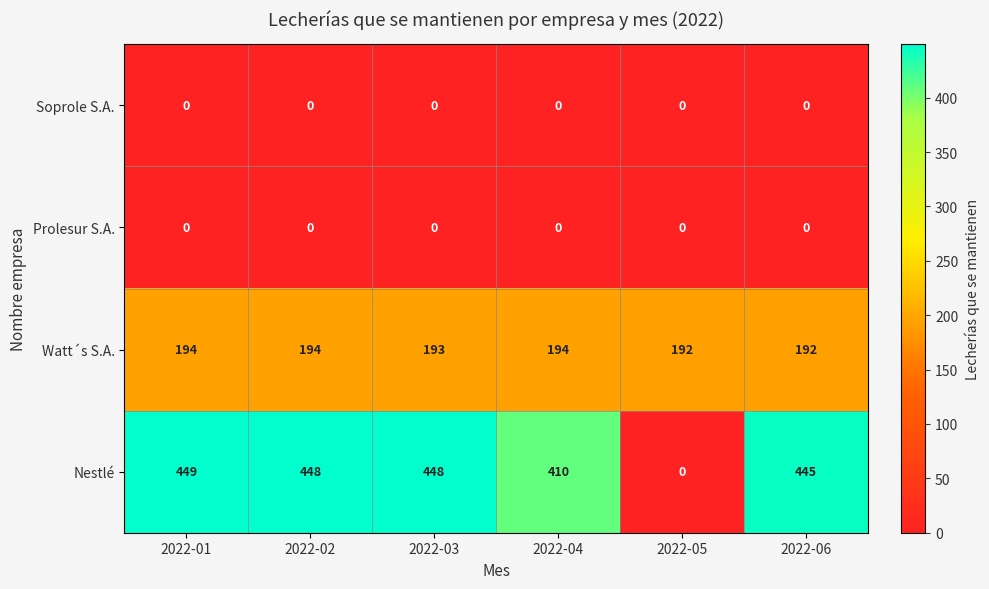

How many series are shown in this chart?

4